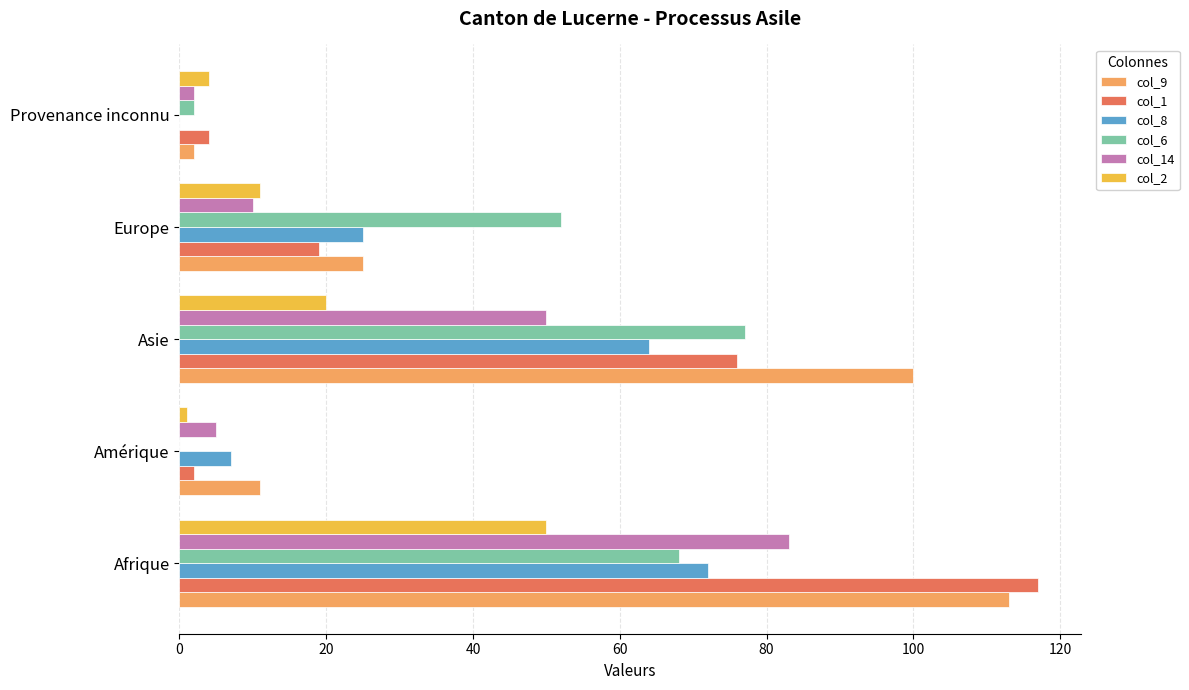

Which category has the highest value in the col_1 series?

Afrique